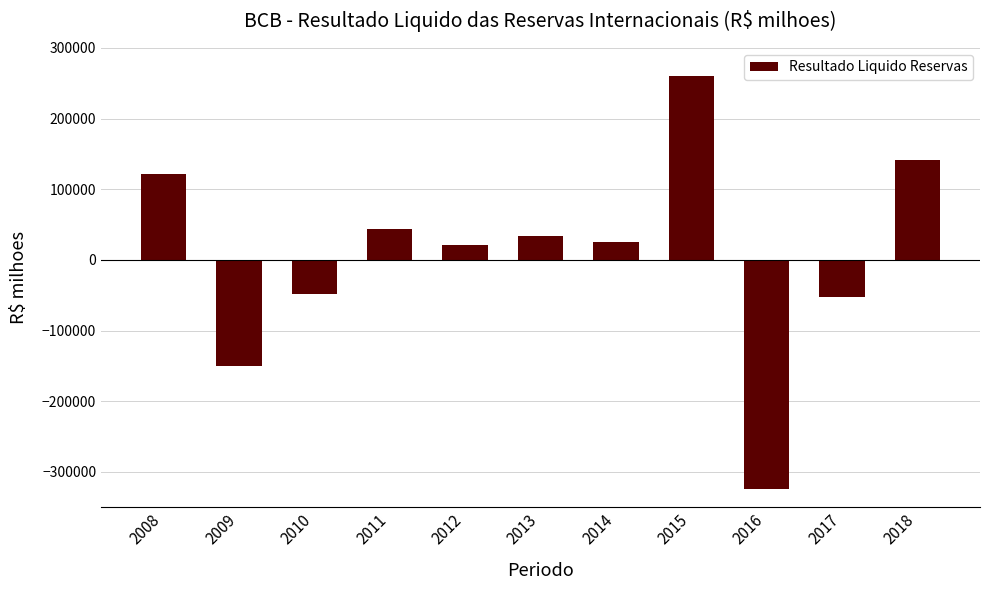

Reading right to left, transcribe all the data shown in this chart.

2018=141327.9	2017=-52704.9	2016=-324122.9	2015=259973.1	2014=24630.4	2013=34067.6	2012=21185.0	2011=43346.4	2010=-48529.7	2009=-150000.0	2008=121289.6